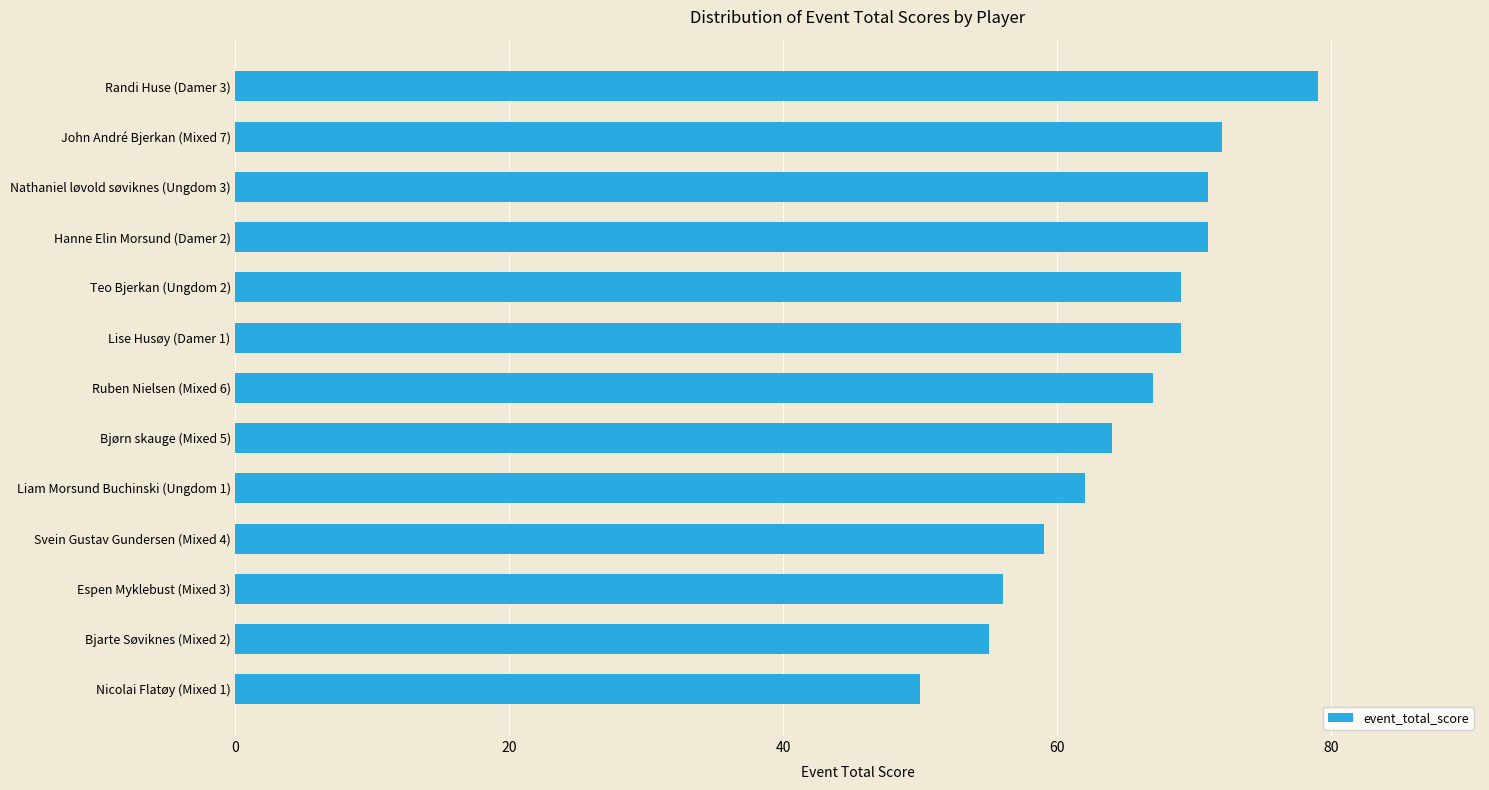

What is the difference between the maximum and second lowest values?

24